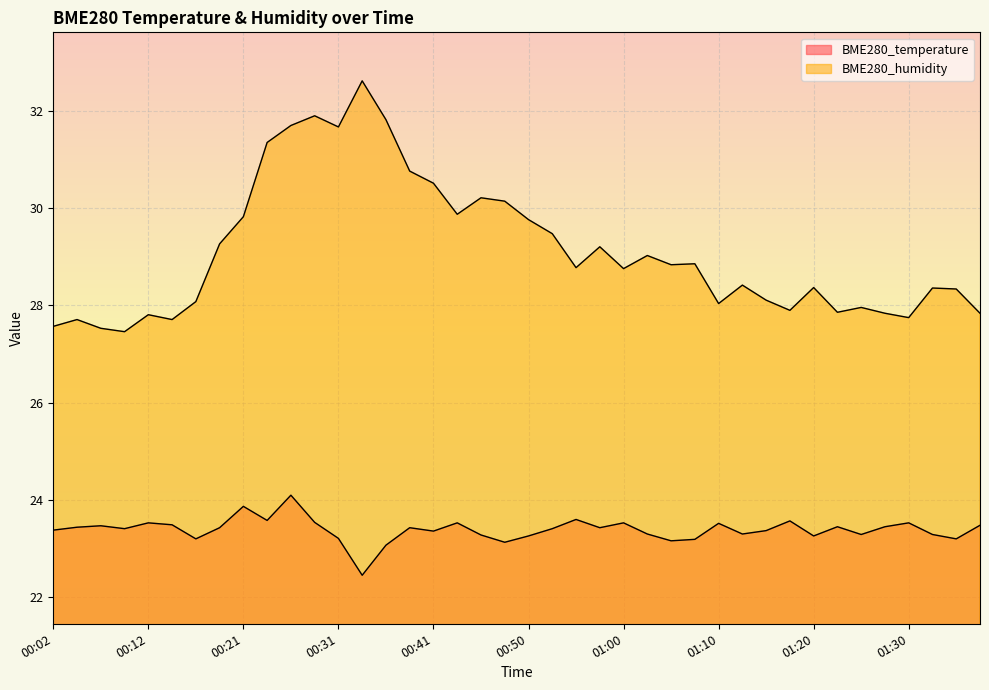

The value of BME280_temperature at 00:43 is 23.5. True or false?

True